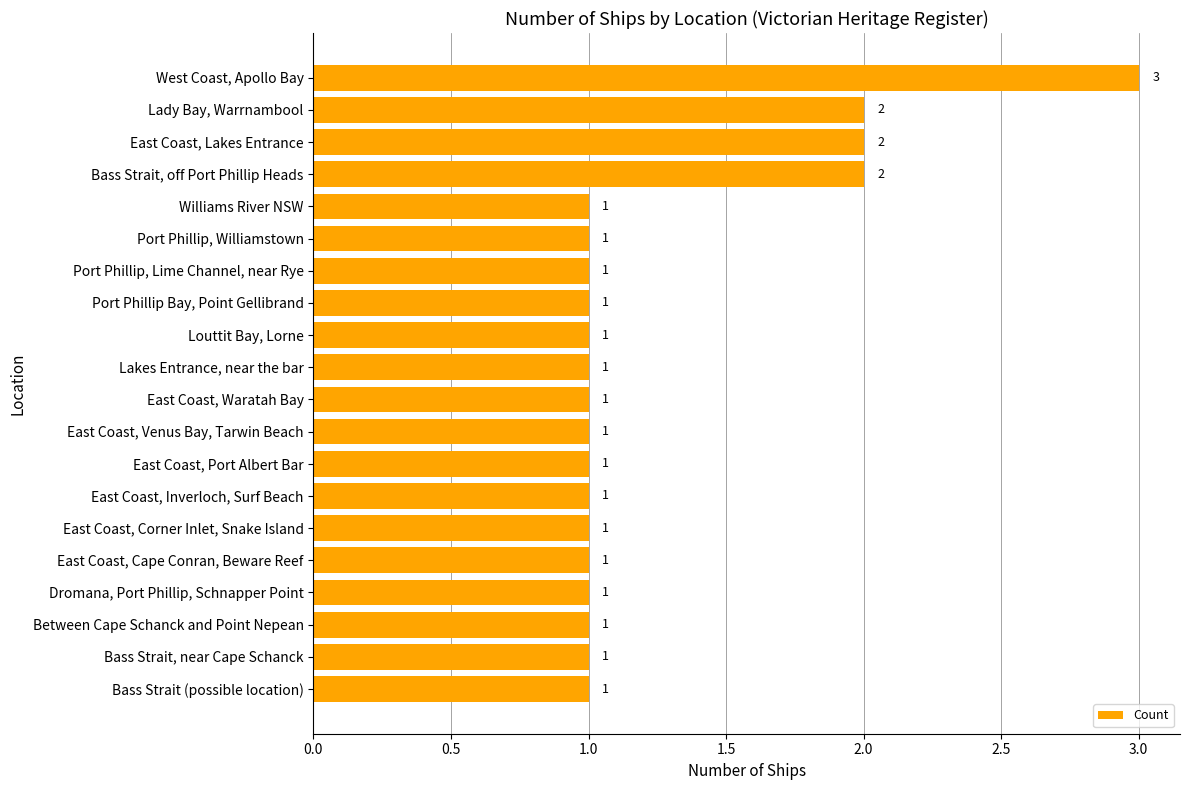

Are the bars horizontal?

Yes